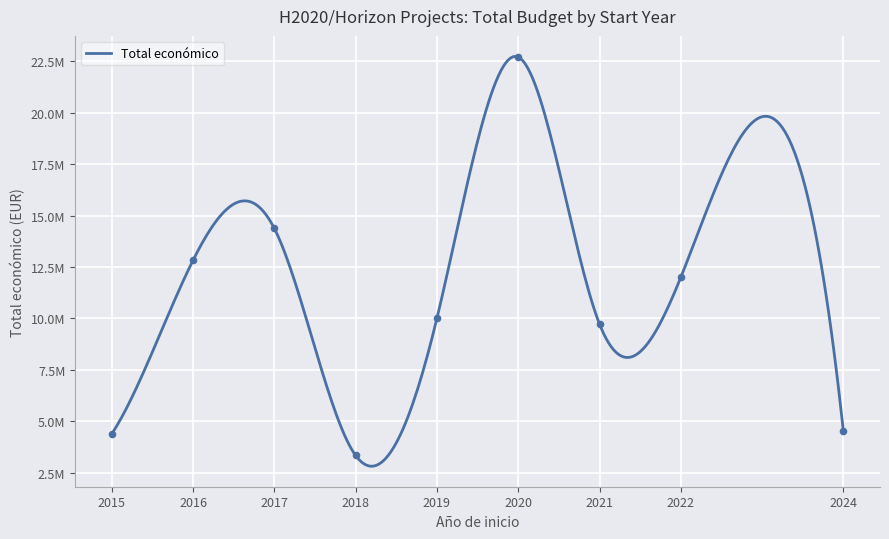

Approximately how many times larger is the value at 2020 compared to 2016?

1.7